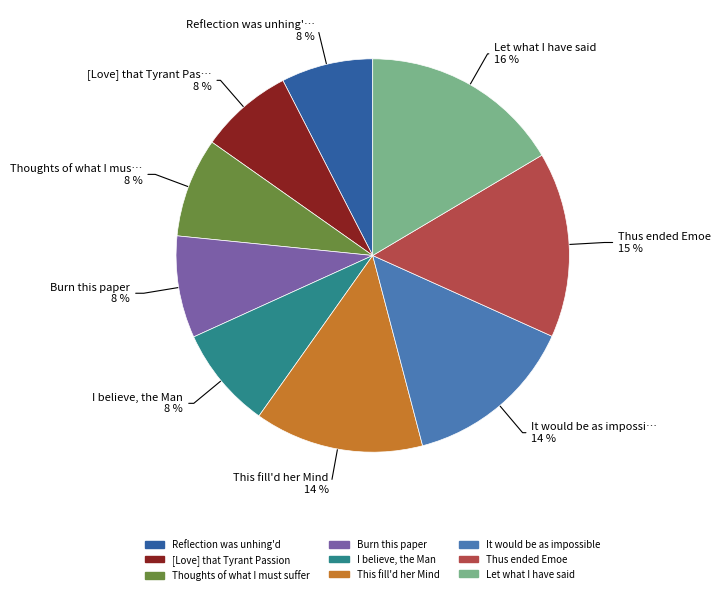

To the nearest percent, what is the average slice percentage?

11%